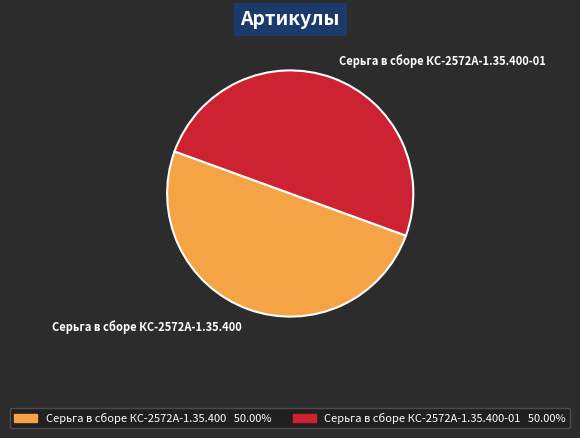

What is the ratio of the value at Серьга в сборе КС-2572А-1.35.400 to the value at Серьга в сборе КС-2572А-1.35.400-01?

1.0